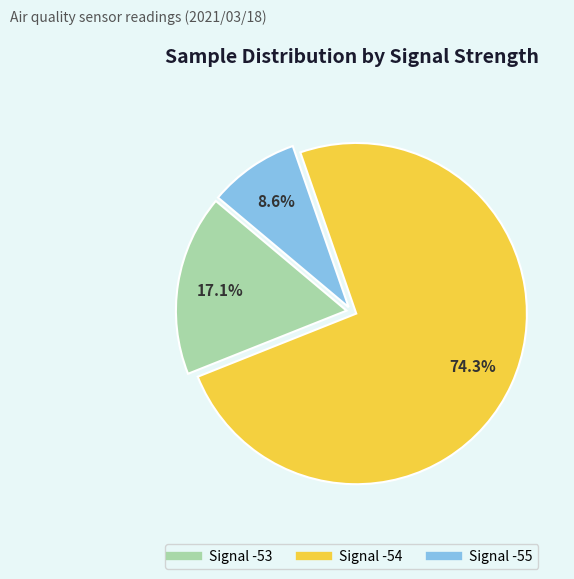

Is there any slice that represents more than half of the pie?

Yes